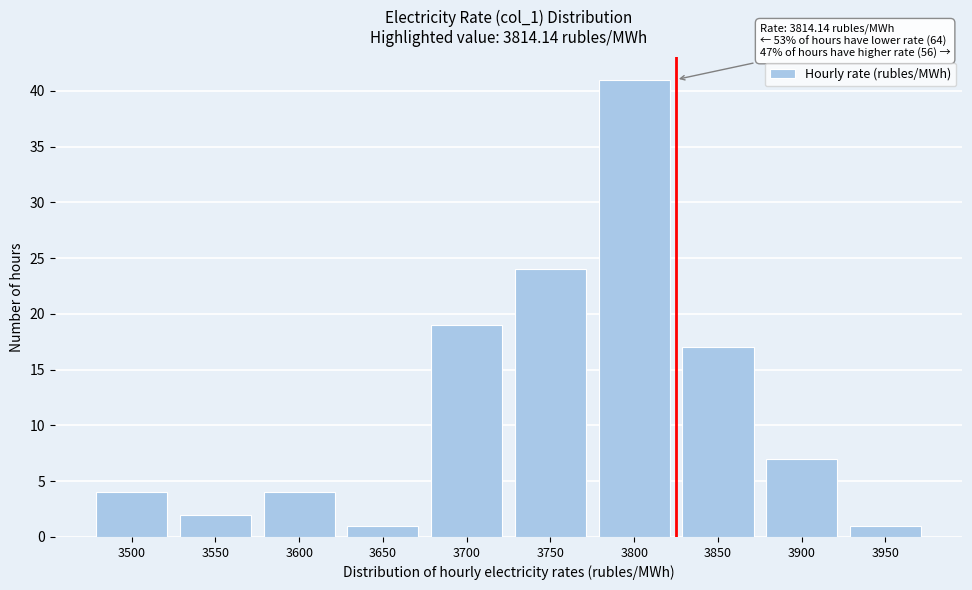

Reading left to right, extract all data points from this chart.

4	2	4	1	19	24	41	17	7	1